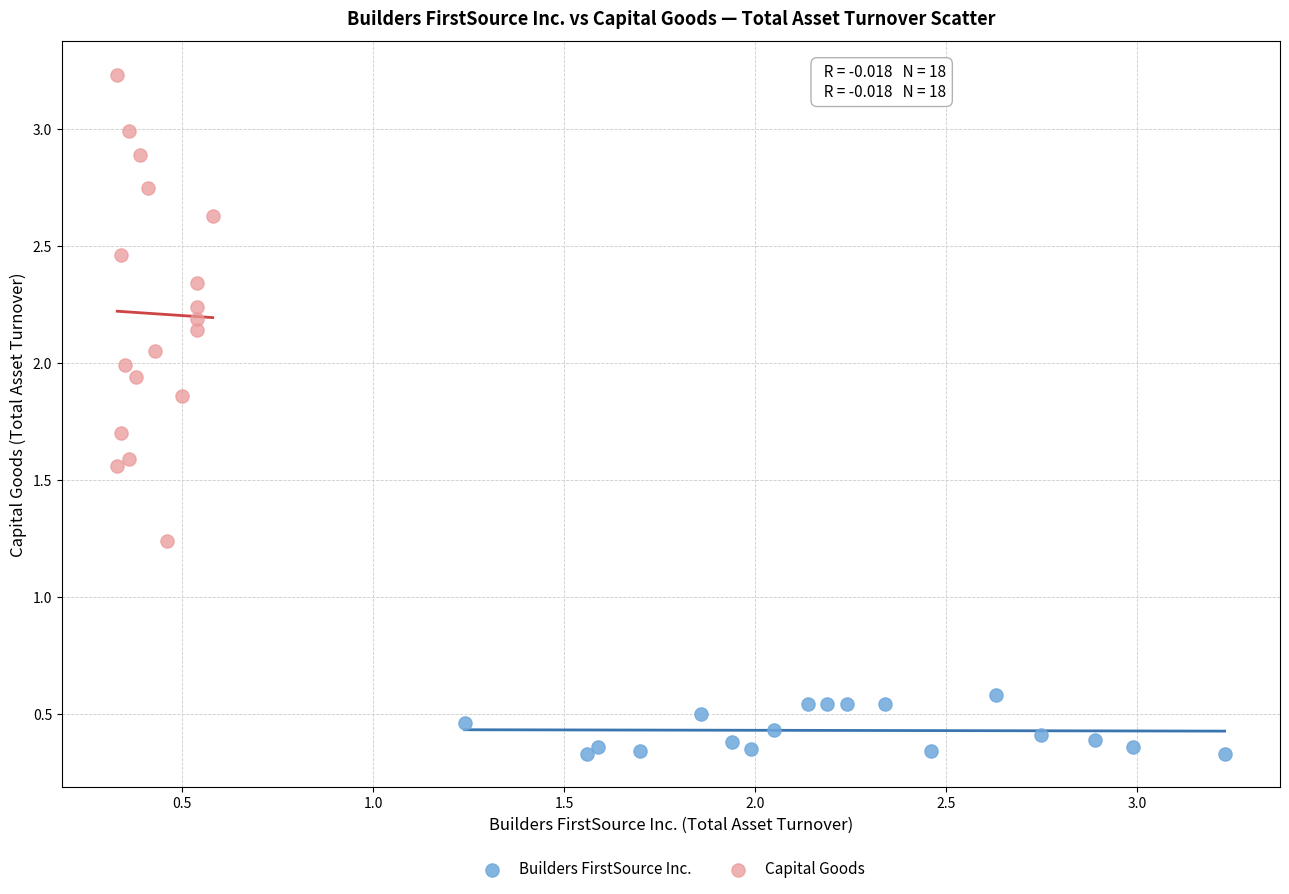

Which series contains the lowest Y value?

Builders FirstSource Inc.